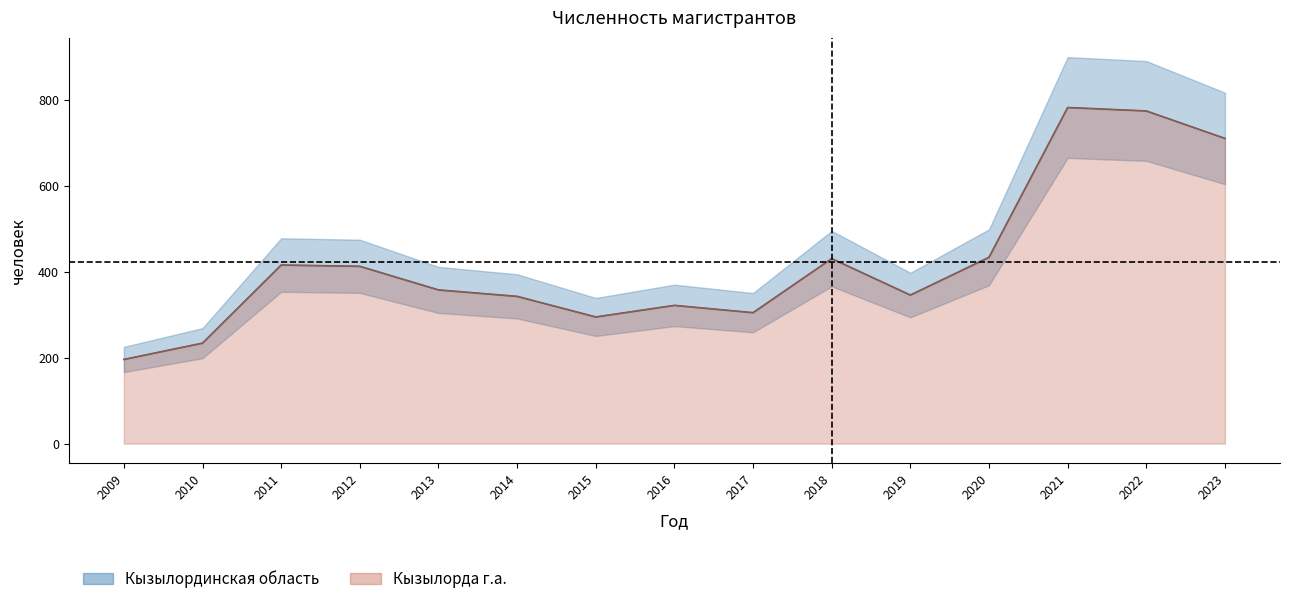

Rank the series by their maximum value, from highest to lowest.

Кызылординская область, Кызылорда г.а.